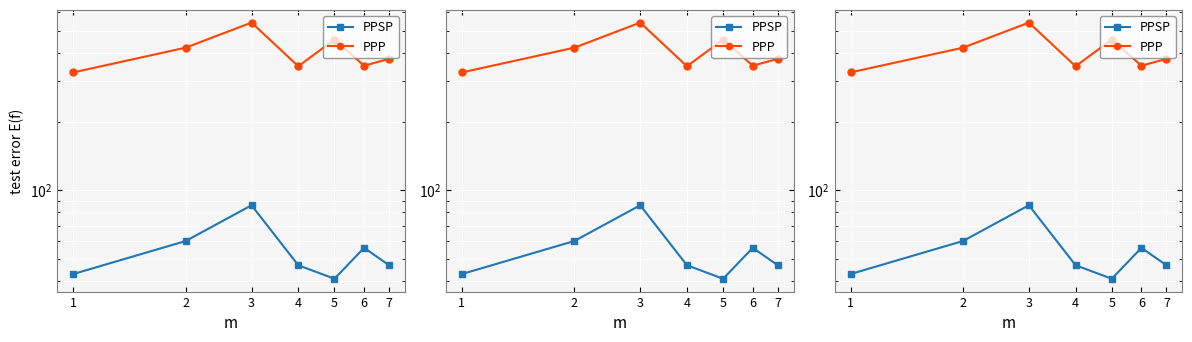

List the series in order of their peak value, highest first.

PPP, PPSP